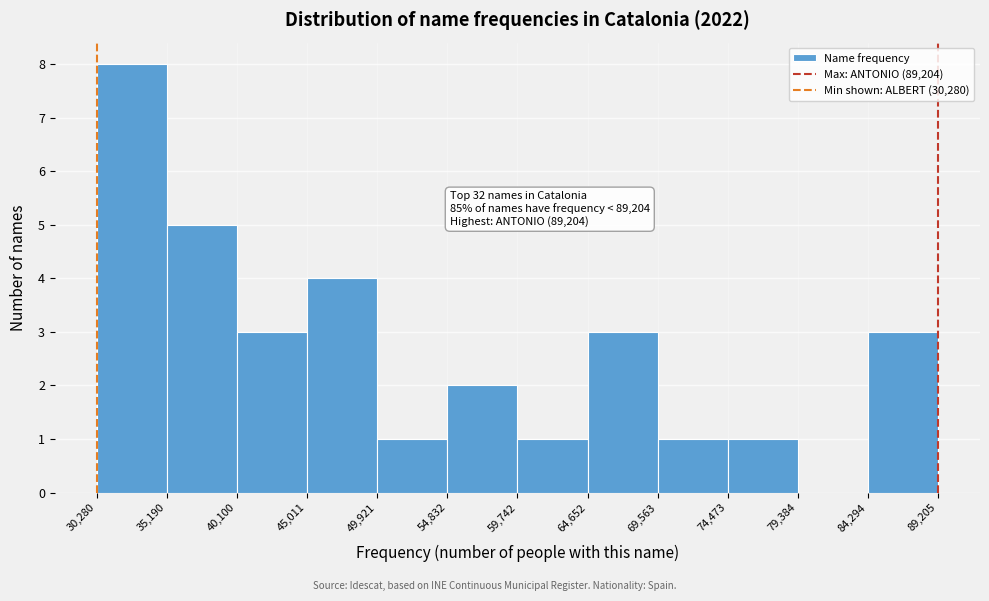

Over which range of the x-axis is the bar tallest?

30,280 to 35,190